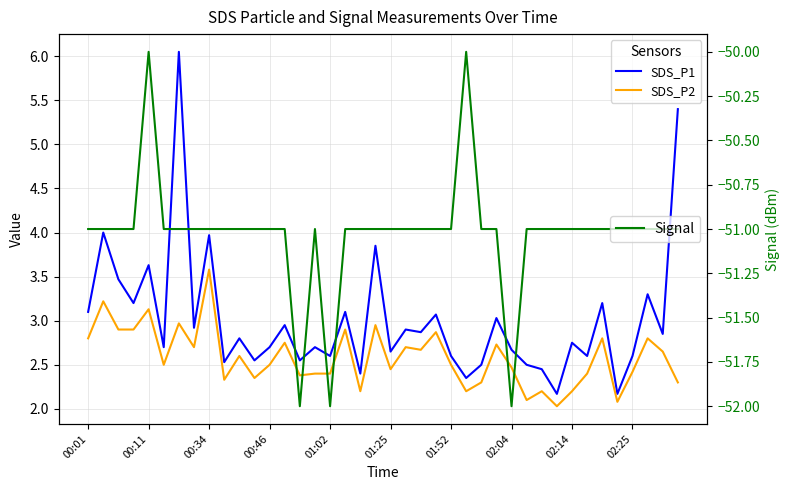

What is the total value across all series at 26?

-46.2